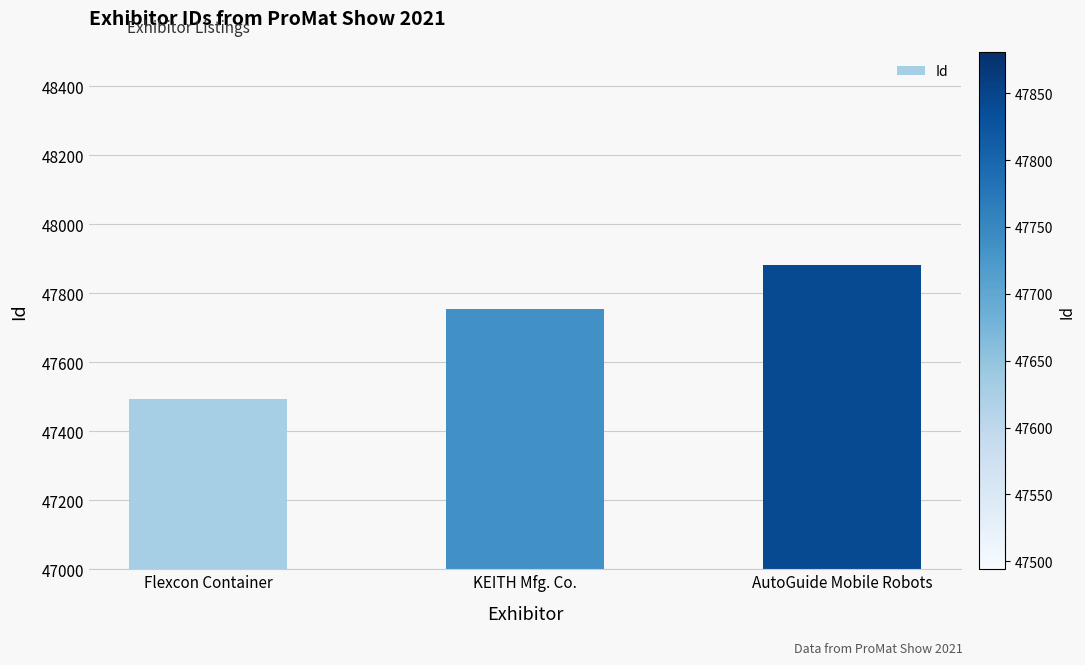

What is the maximum value shown in the chart?

47881